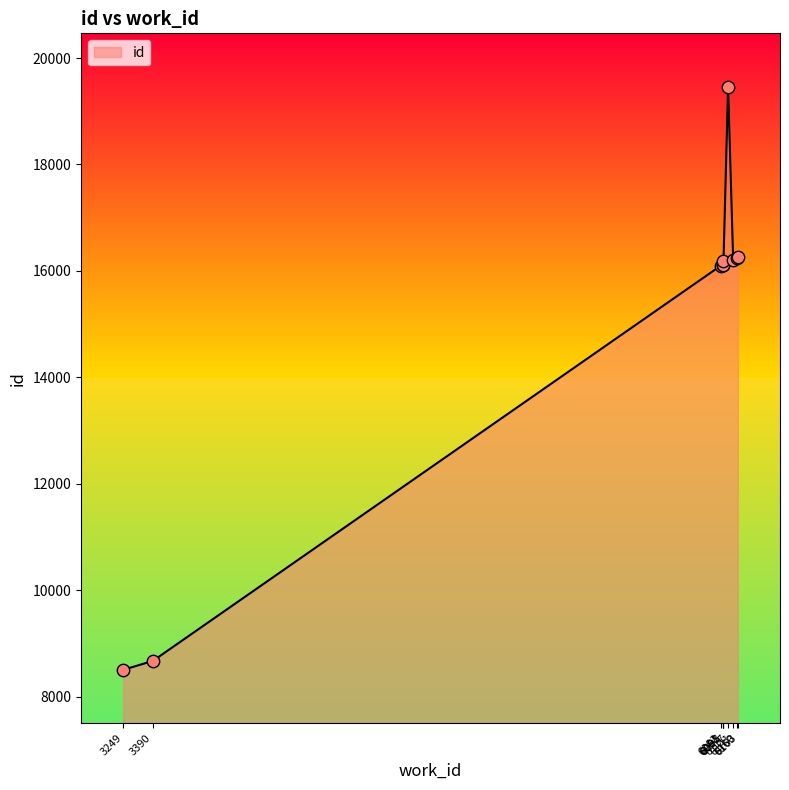

What is the ratio of the value at 6160 to the value at 6117?

0.8